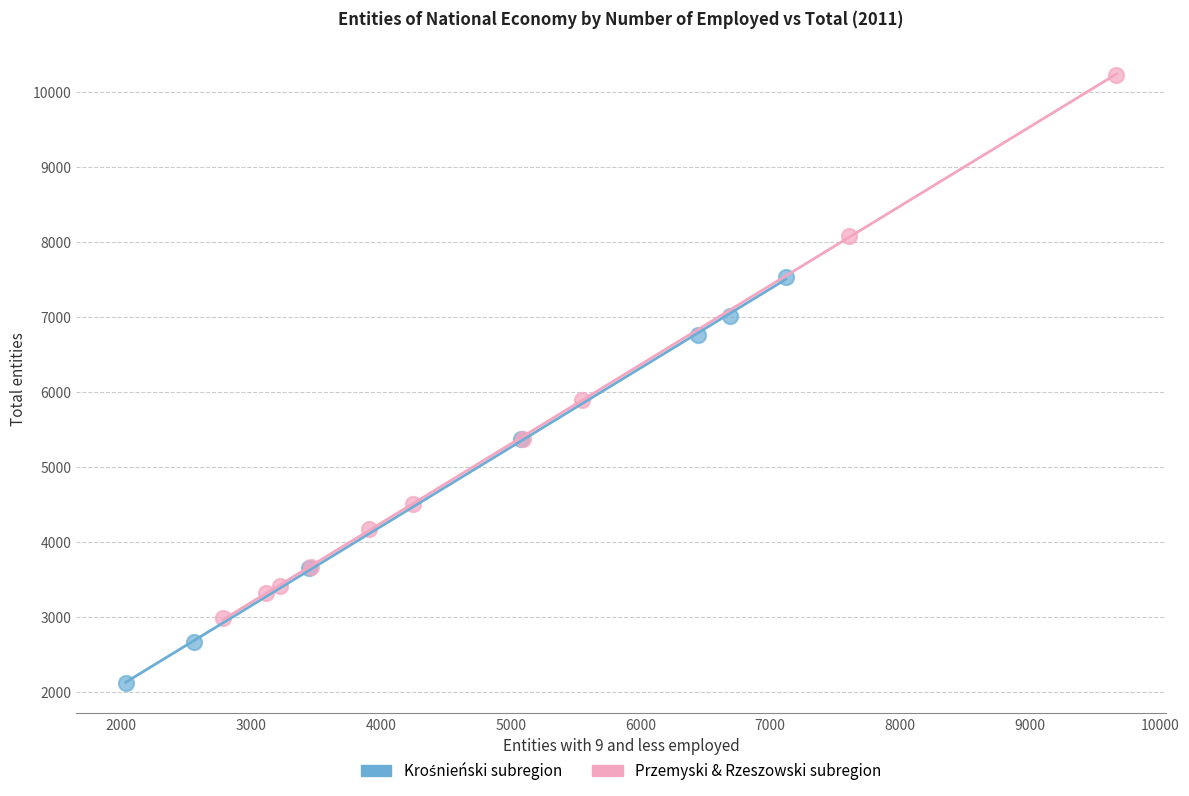

Which series has the widest spread of Y values?

Przemyski & Rzeszowski subregion